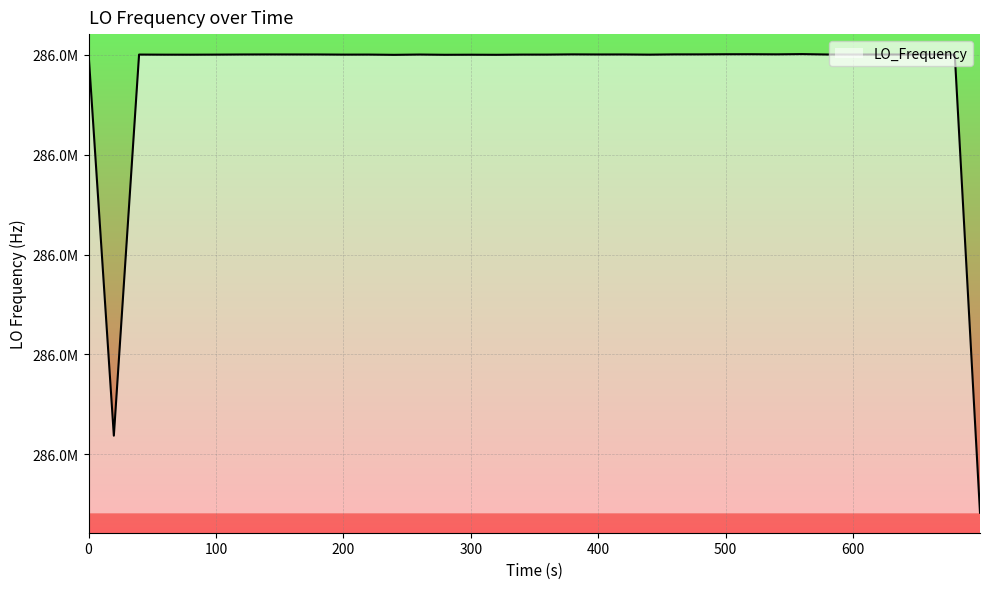

Does the chart display data point markers on the line(s)?

No